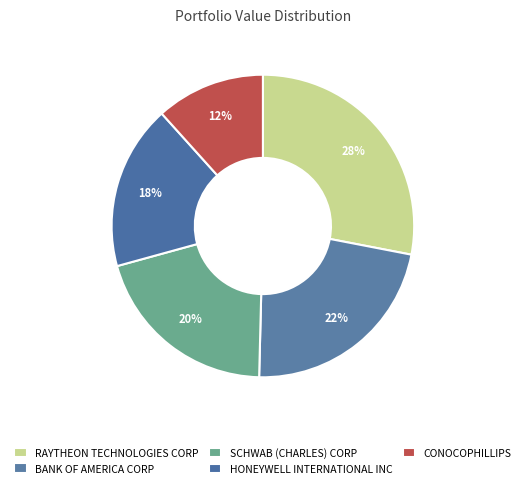

Does any single category account for the majority?

No